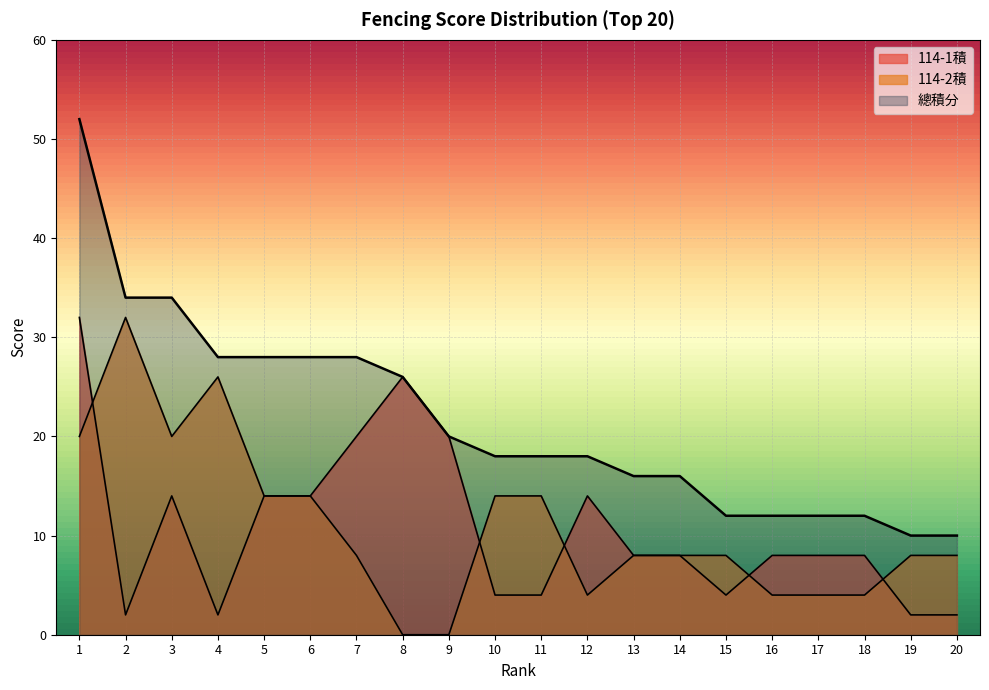

At which label does 114-2積 first exceed 8?

1